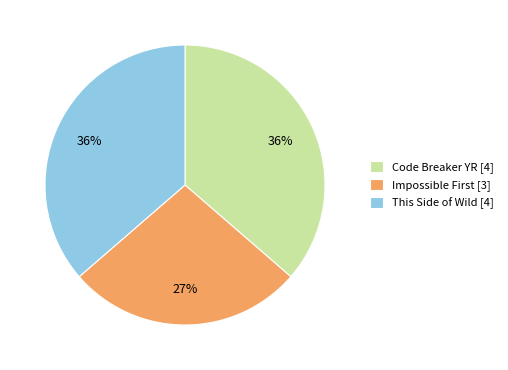

Do Code Breaker YR [4] and This Side of Wild [4] together represent more than half of the pie?

Yes